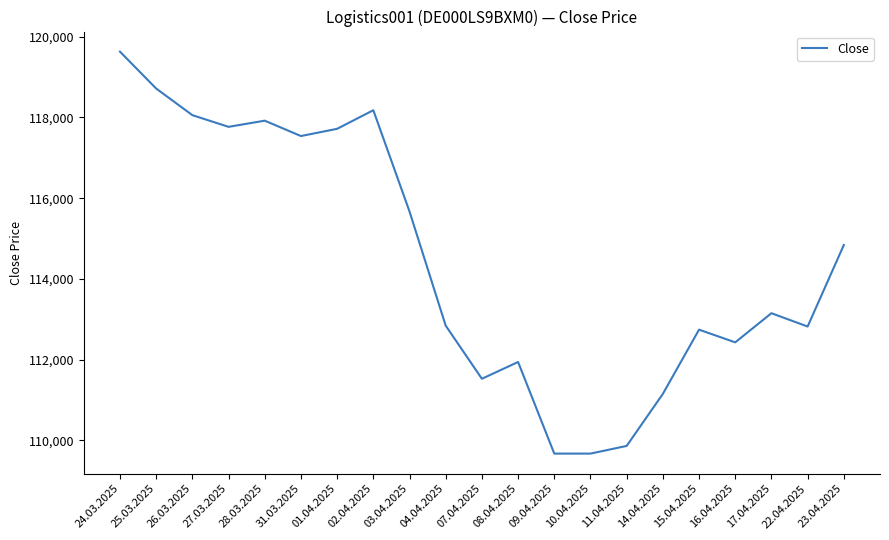

The chart shows a value of 201212 at 22.04.2025. True or false?

False